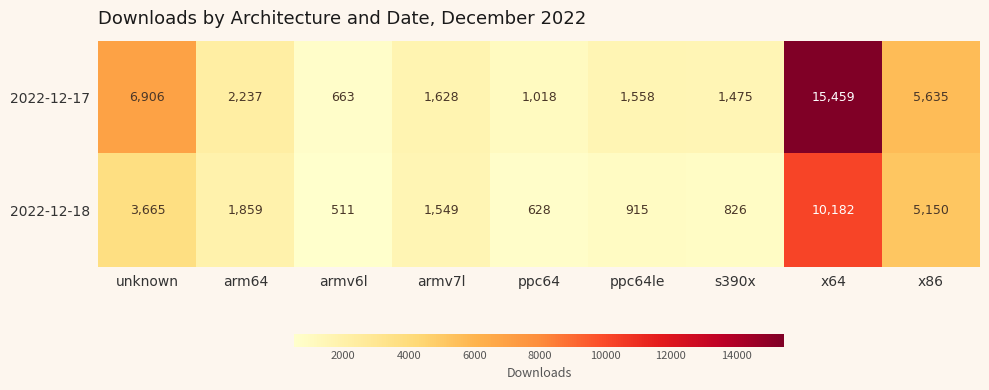

Reading left to right, transcribe all the data shown in this chart.

2022-12-17: unknown=6906	arm64=2237	armv6l=663	armv7l=1628	ppc64=1018	ppc64le=1558	s390x=1475	x64=15459	x86=5635
2022-12-18: unknown=3665	arm64=1859	armv6l=511	armv7l=1549	ppc64=628	ppc64le=915	s390x=826	x64=10182	x86=5150